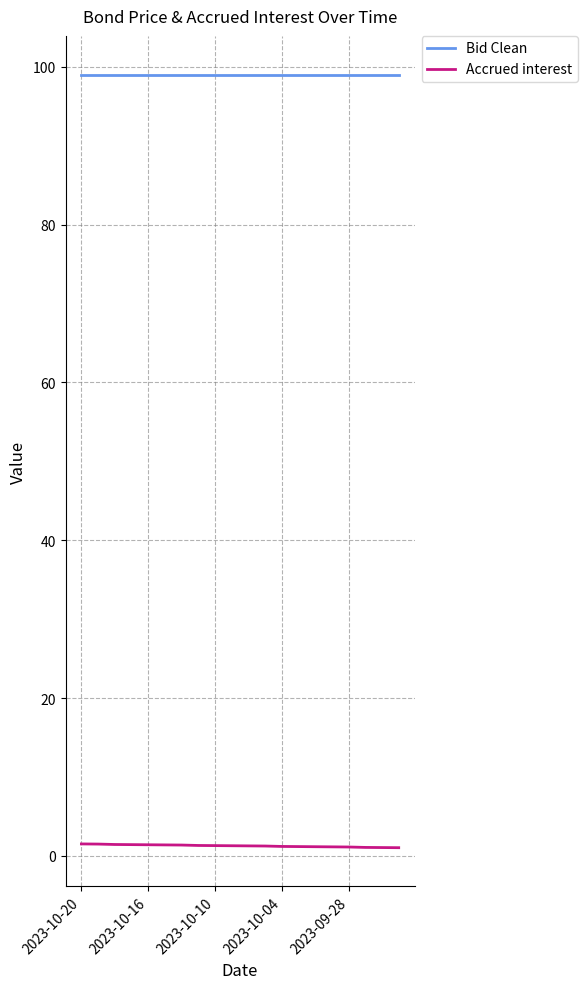

What is the maximum value for Bid Clean?

99.0